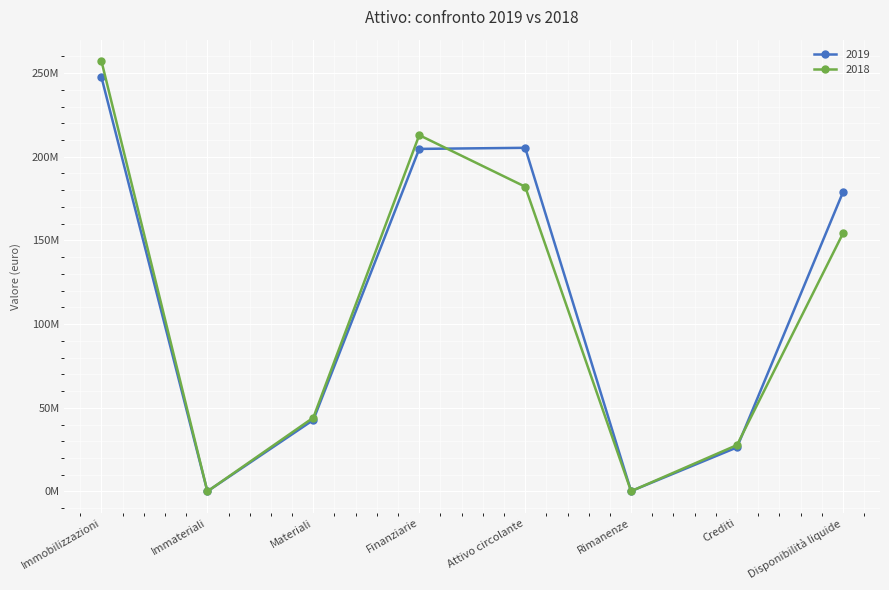

Rank the series by their maximum value, from highest to lowest.

2018, 2019